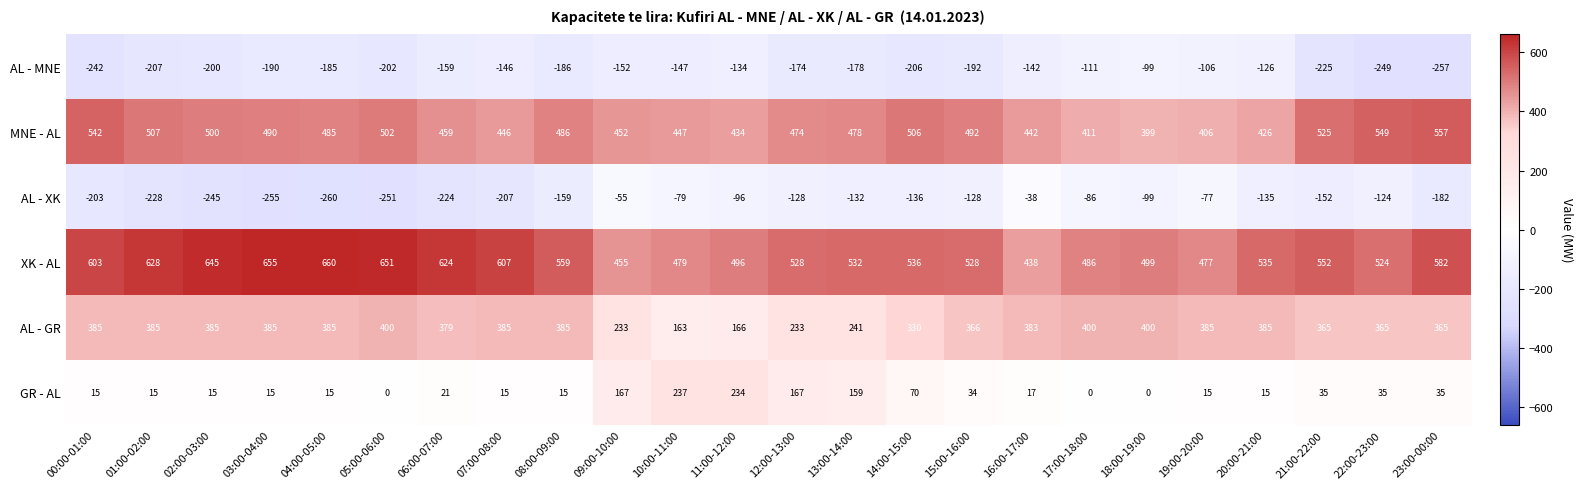

What is the sum of all AL - GR values?

8254